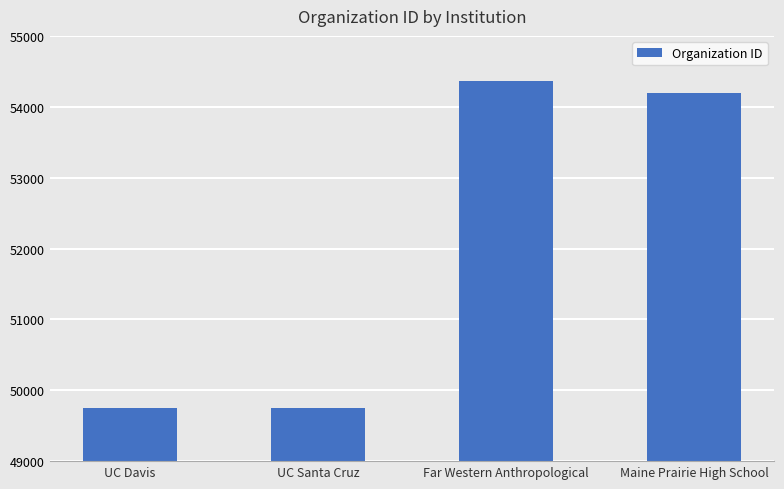

What is the greatest value displayed?

54369